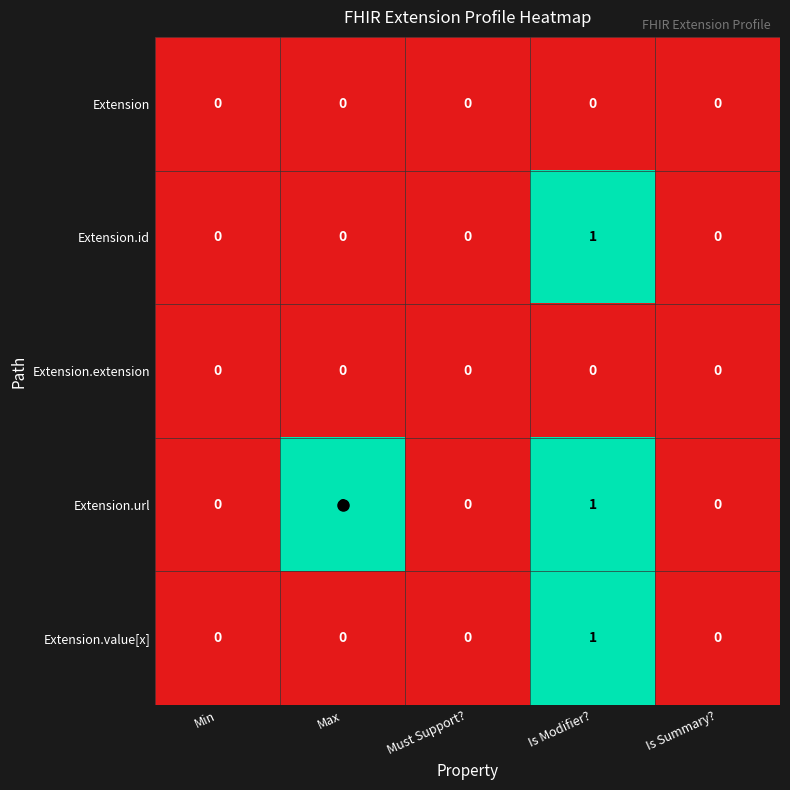

The value of Extension.extension at Is Modifier? is 0. True or false?

True